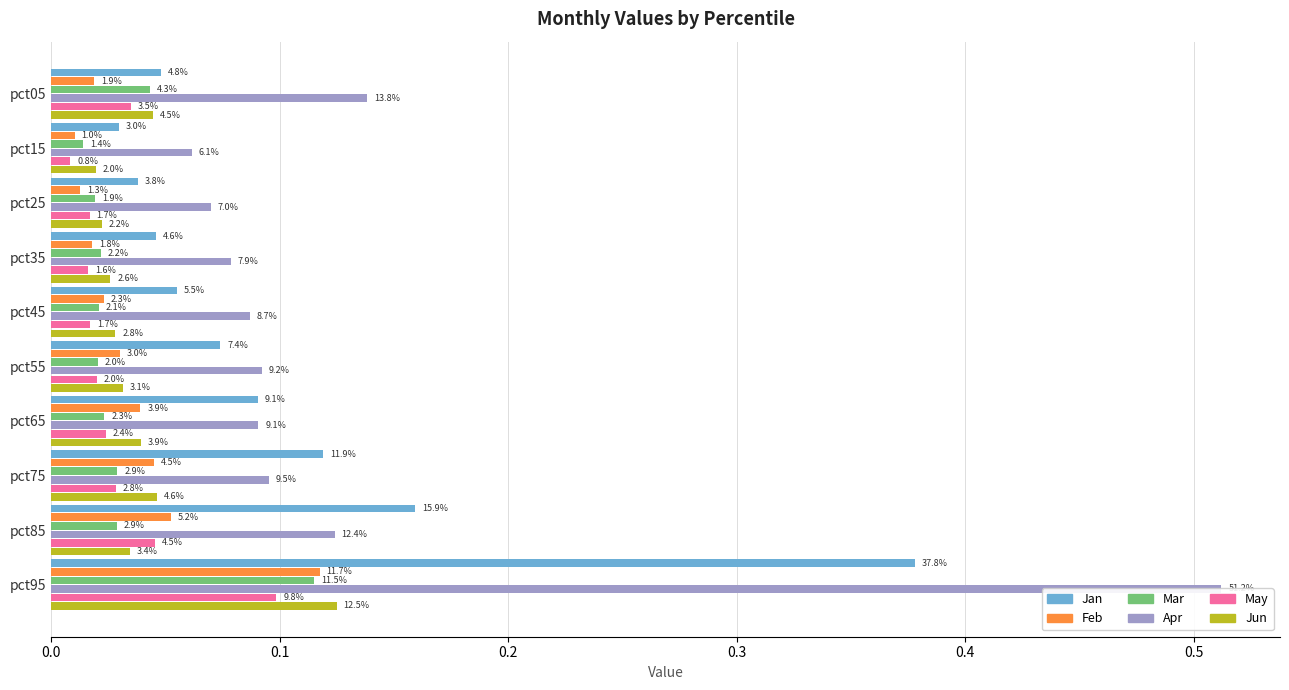

What is the label of the 5th bar from the right?

0.5